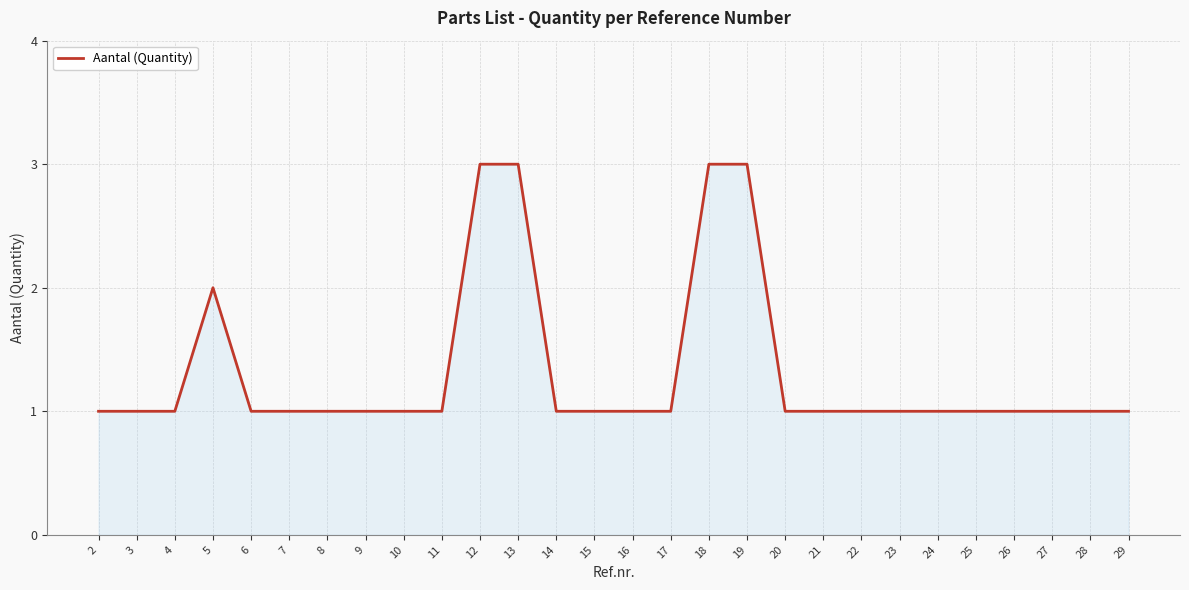

What is the sum of all values?

37